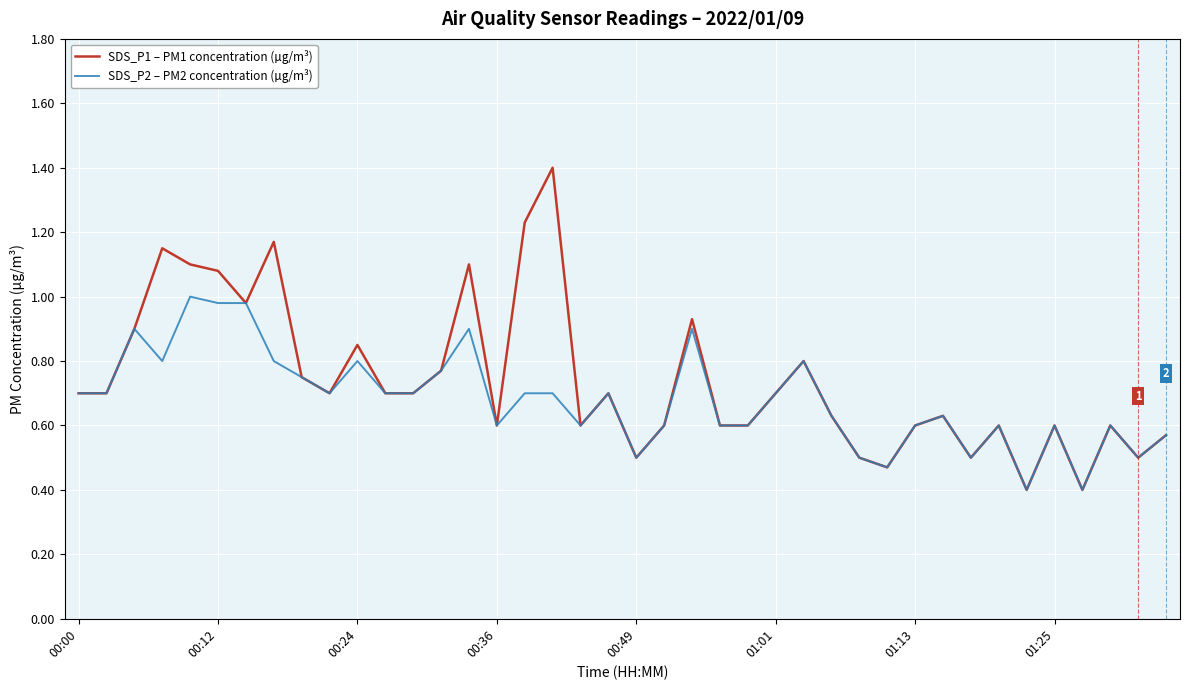

What is the highest value of the SDS_P1 – PM1 concentration (µg/m³) series?

1.4